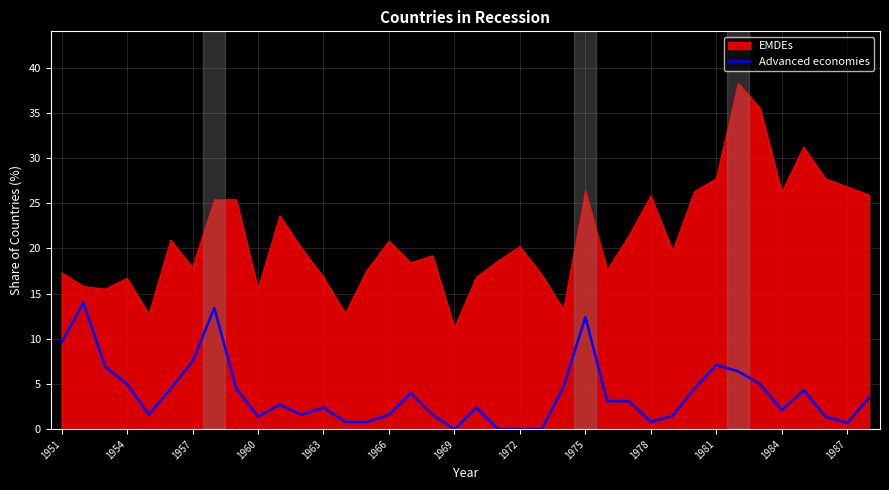

What is the highest value of the Advanced economies series?

14.0